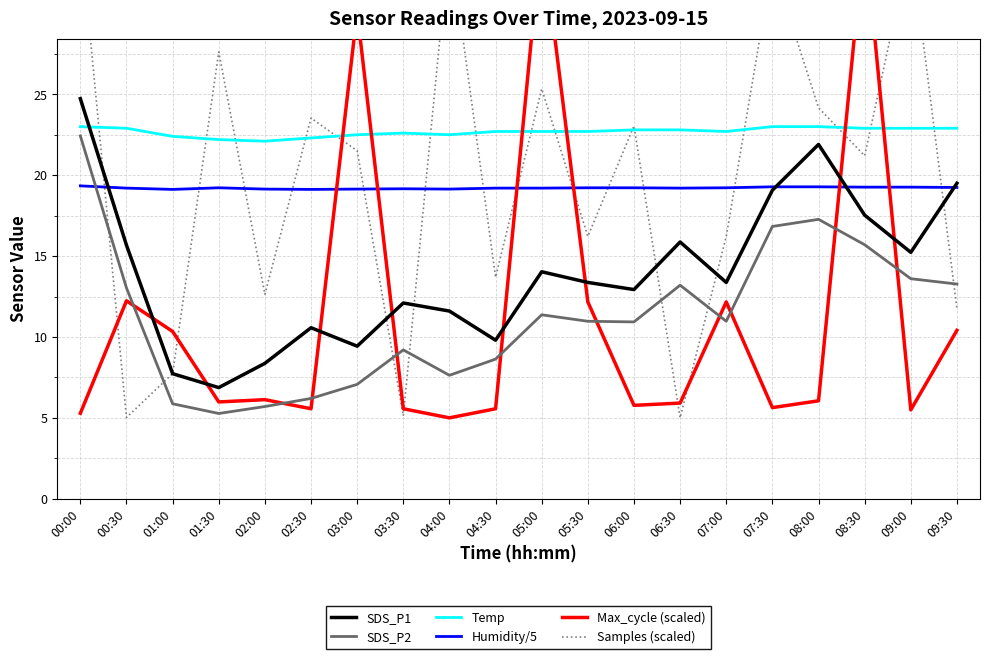

What is the lowest value of the Samples (scaled) series?

5.0